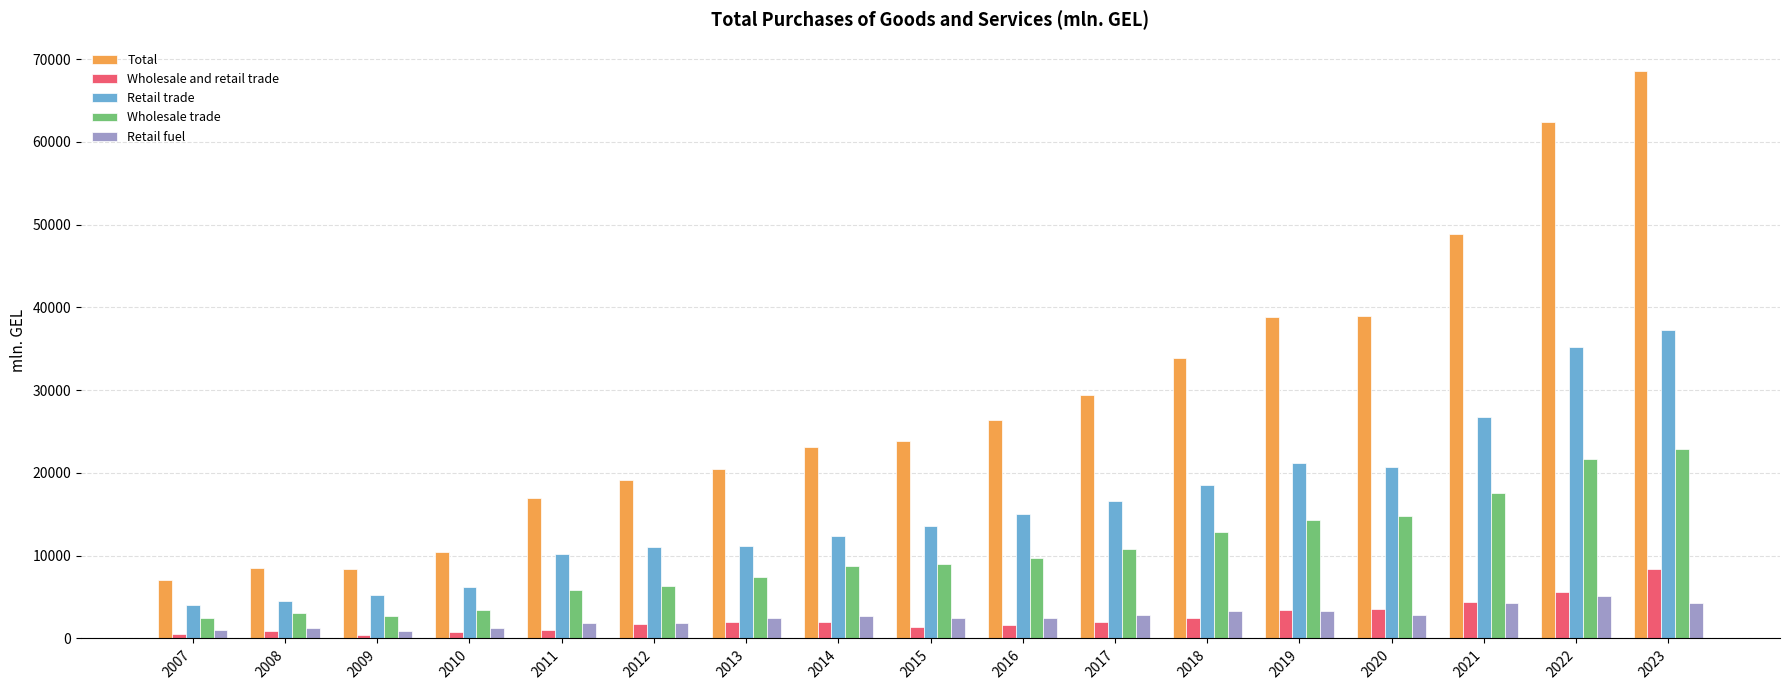

List the series in order of their peak value, highest first.

Total, Retail trade, Wholesale trade, Wholesale and retail trade, Retail fuel